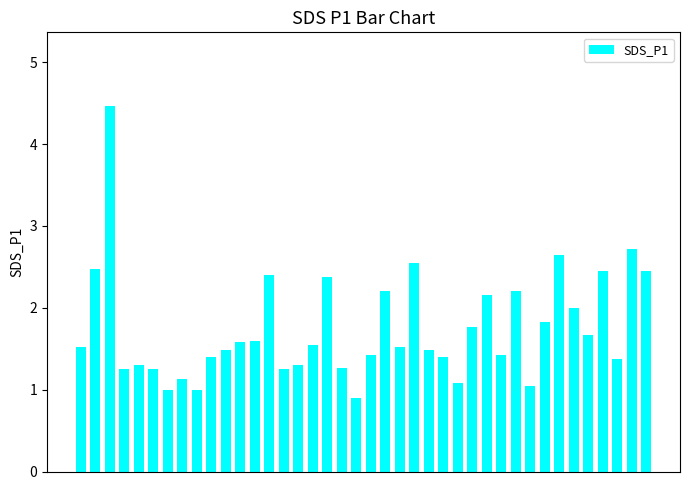

What is the value of the 32nd bar from the left?

1.1